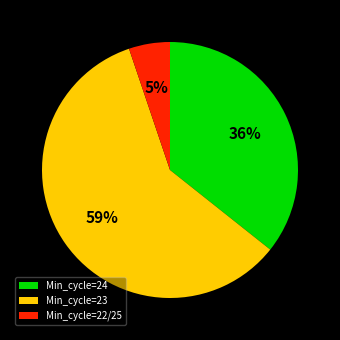

How many segments does this pie chart have?

3